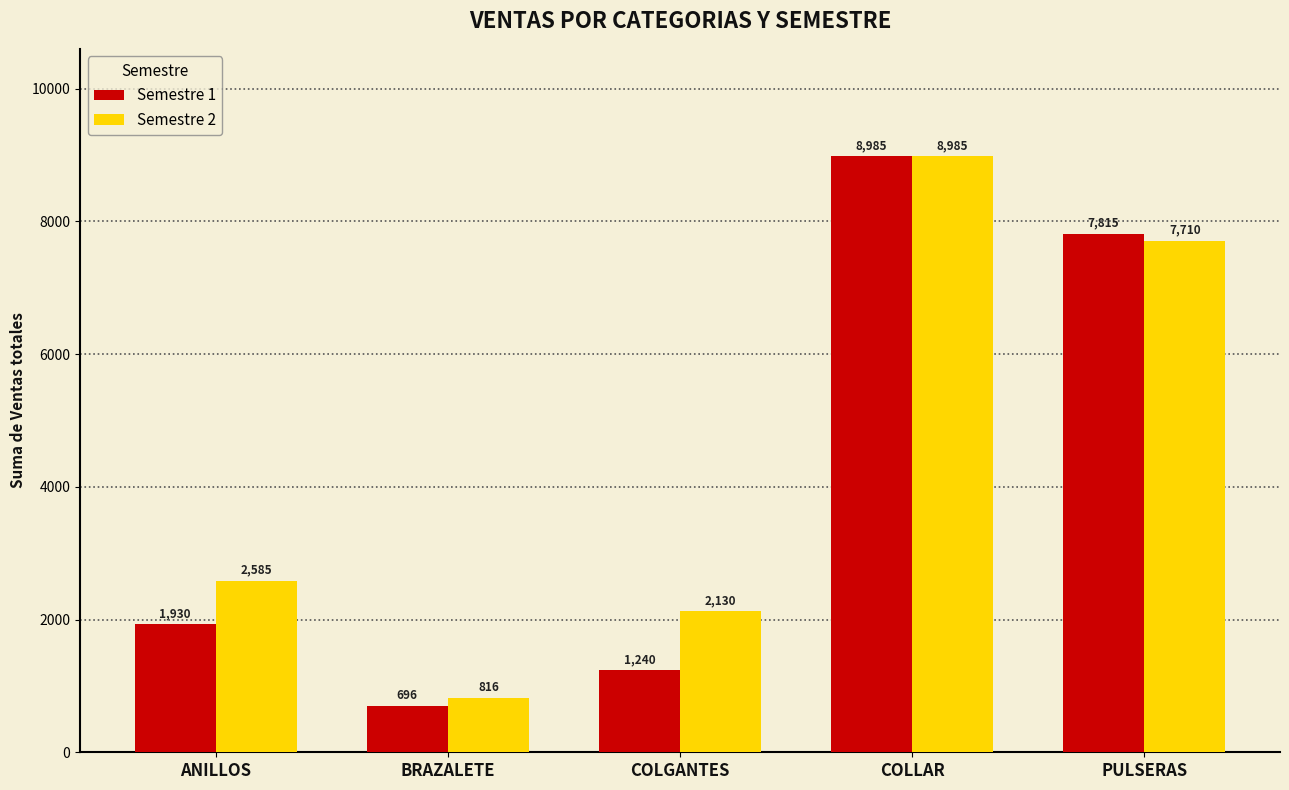

What value does the Semestre 1 series have at ANILLOS, to the nearest 50?

1950